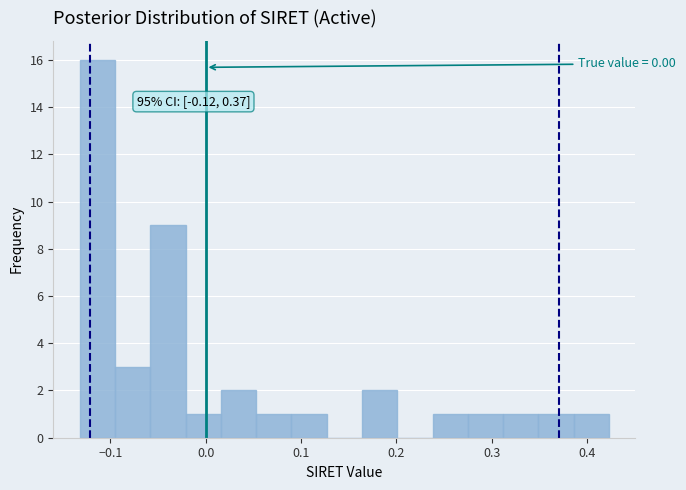

Read against the x-axis, roughly where is the centre of the tallest bar?

-0.11